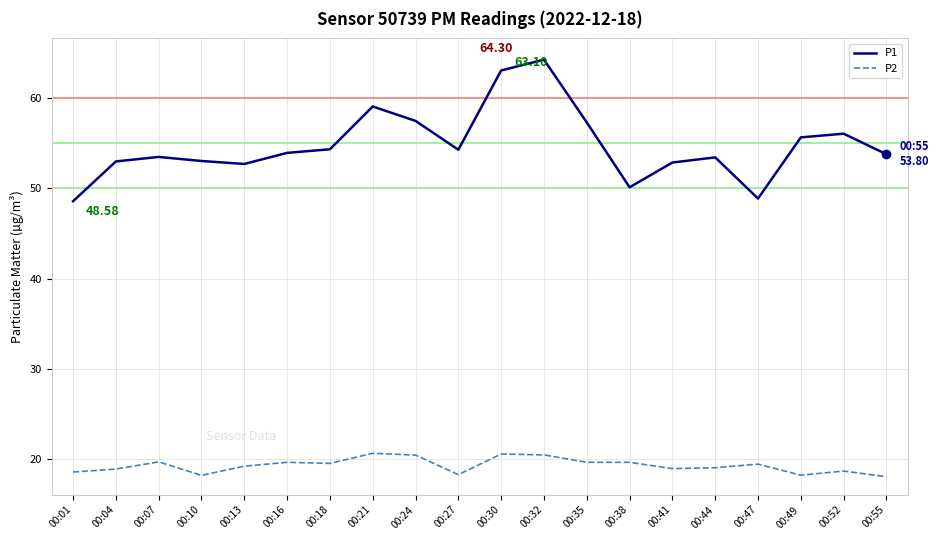

What is the minimum value shown in the chart?

18.0